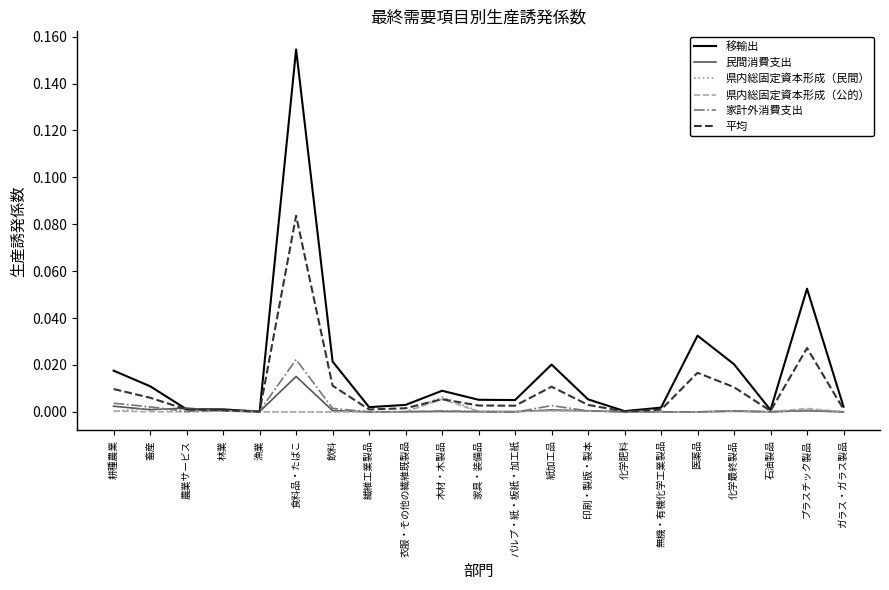

What position from the left is 衣服・その他の繊維既製品?

9